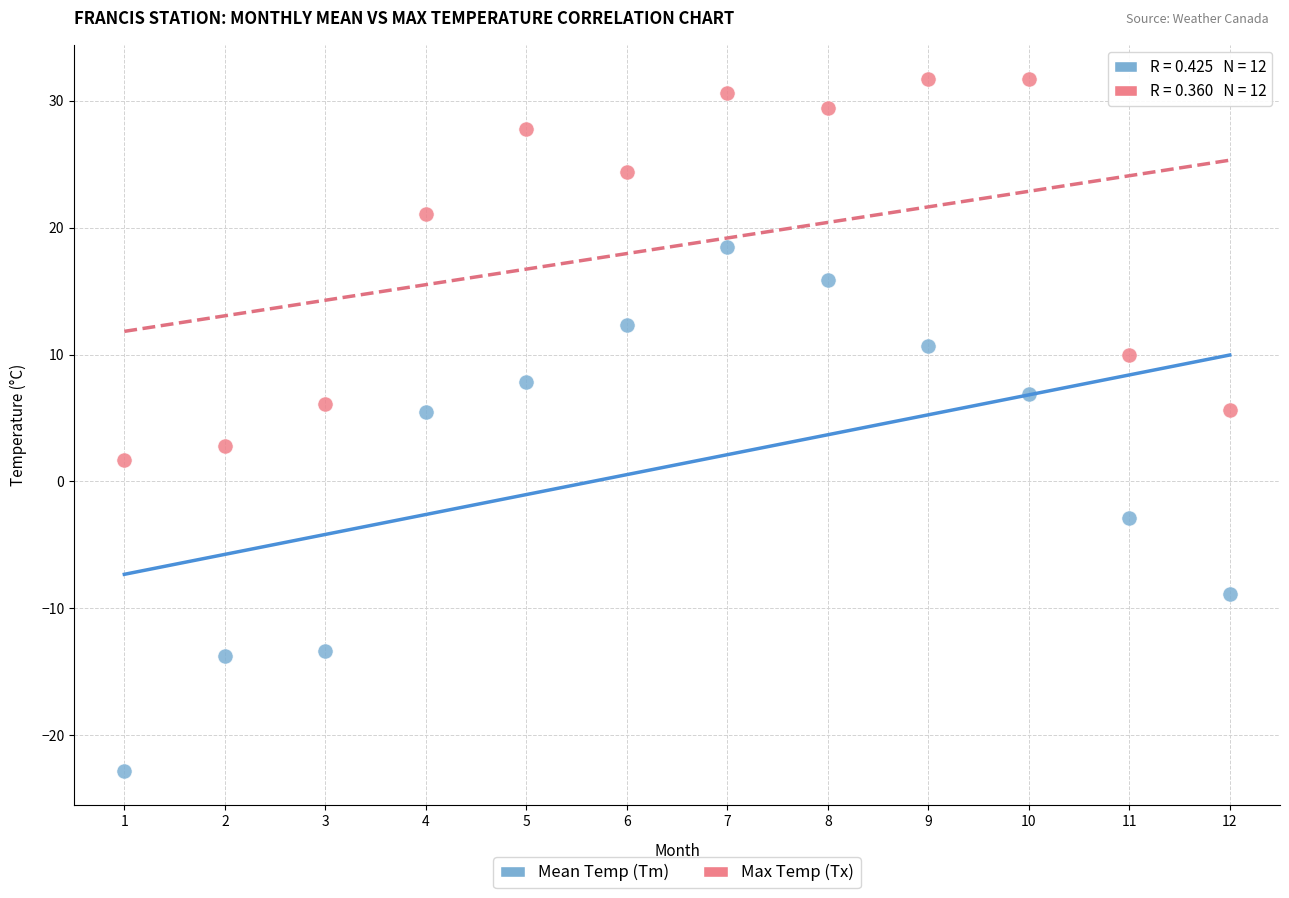

Which series reaches the minimum Y coordinate?

Mean Temp (Tm)